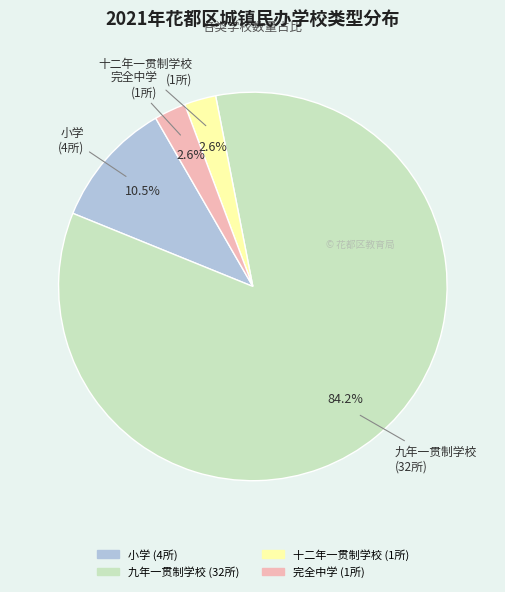

Which has a higher value, 小学 or 九年一贯制学校?

九年一贯制学校